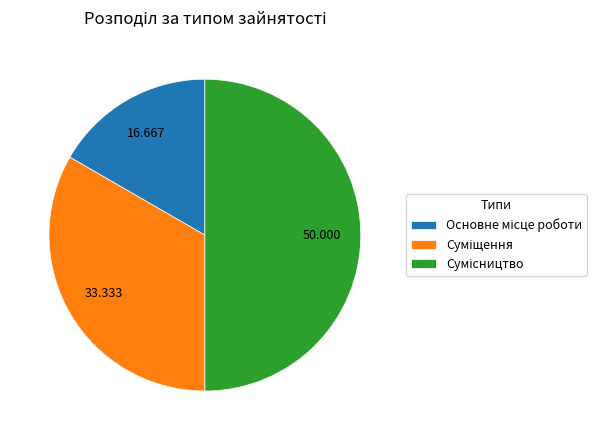

How many segments does this pie chart have?

3